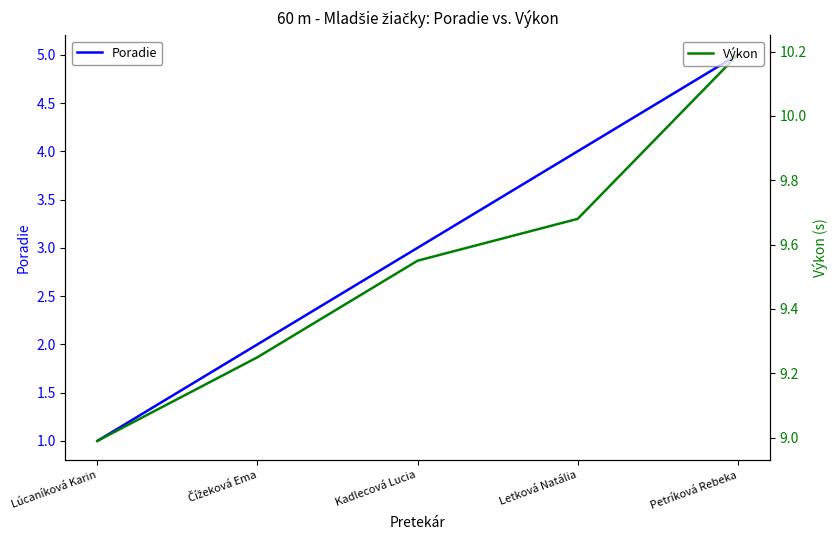

Is the value of Poradie at Čížeková Ema greater than the value of Výkon at Kadlecová Lucia?

No